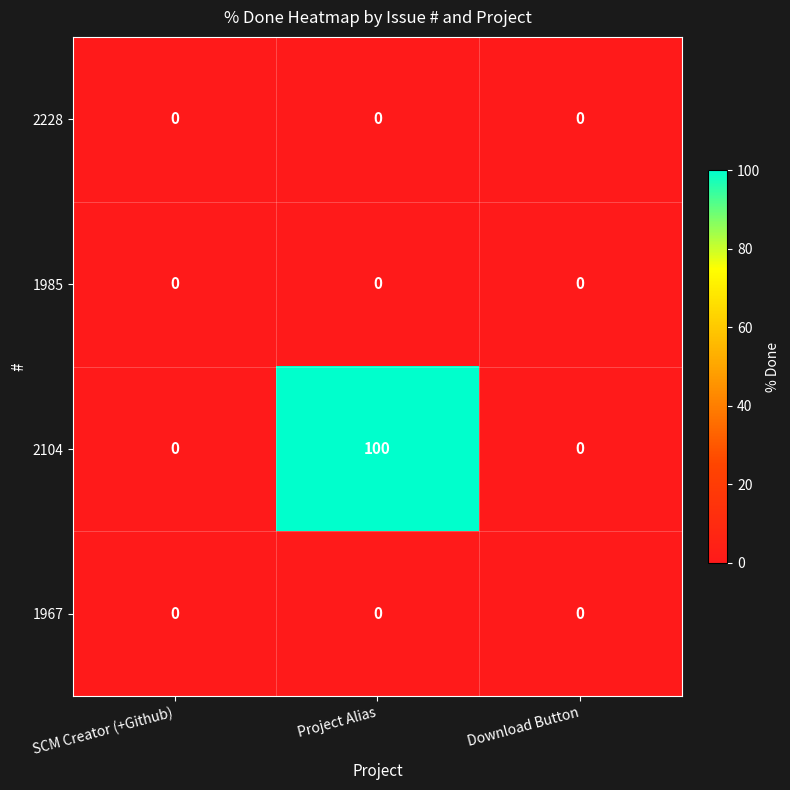

Is it true that 1985 equals 0 at Download Button?

True